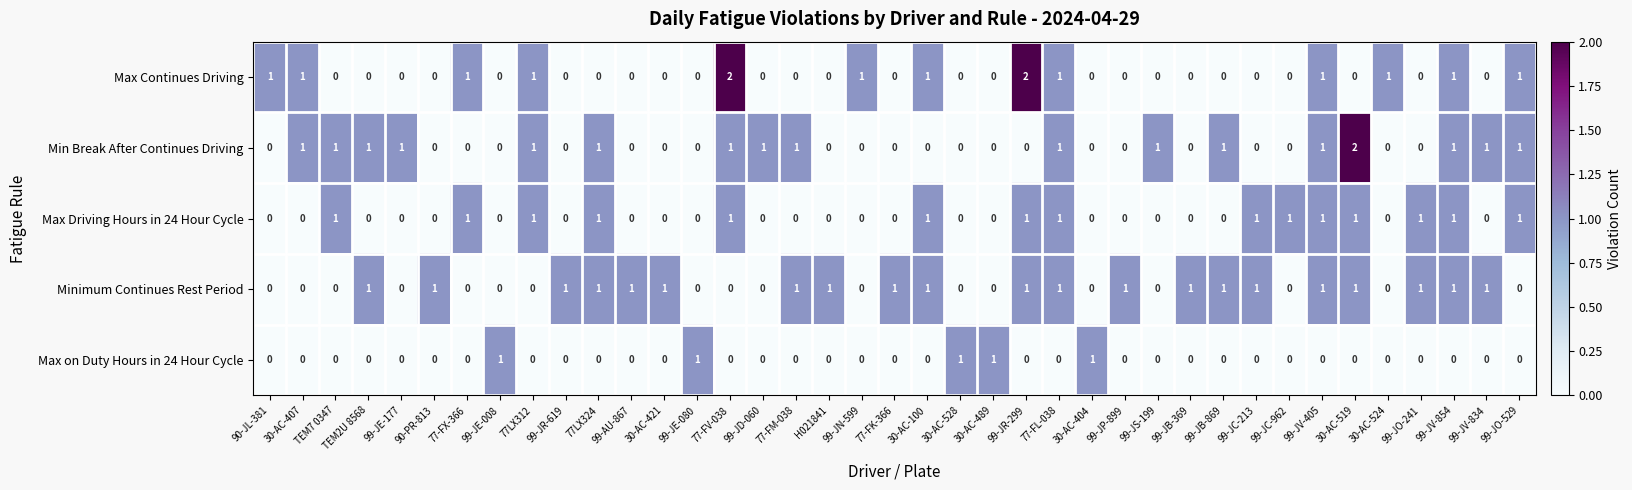

Which series has the largest total across all categories?

Minimum Continues Rest Period